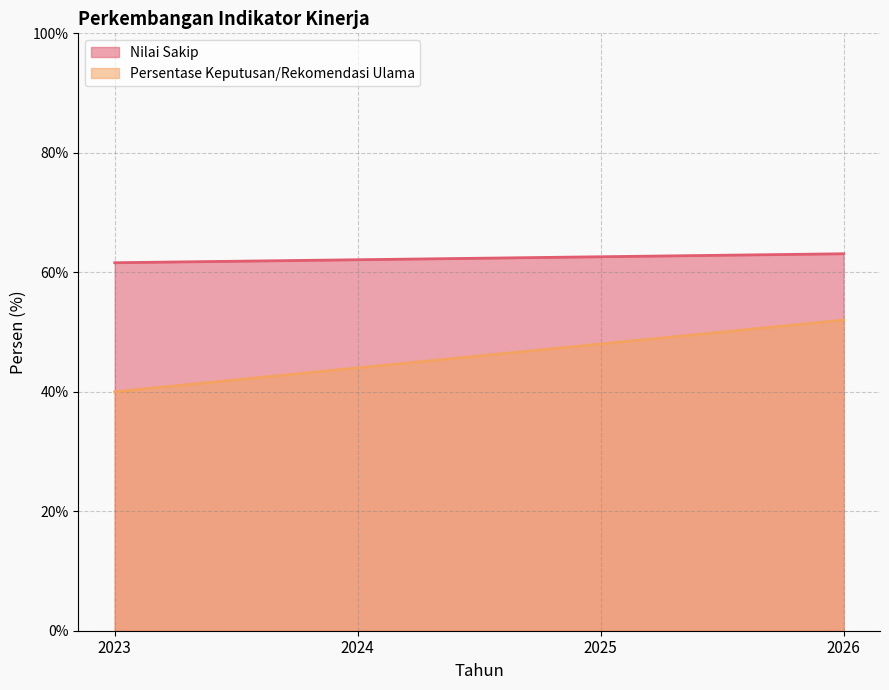

Between 2025 and 2024, which is larger?

2025